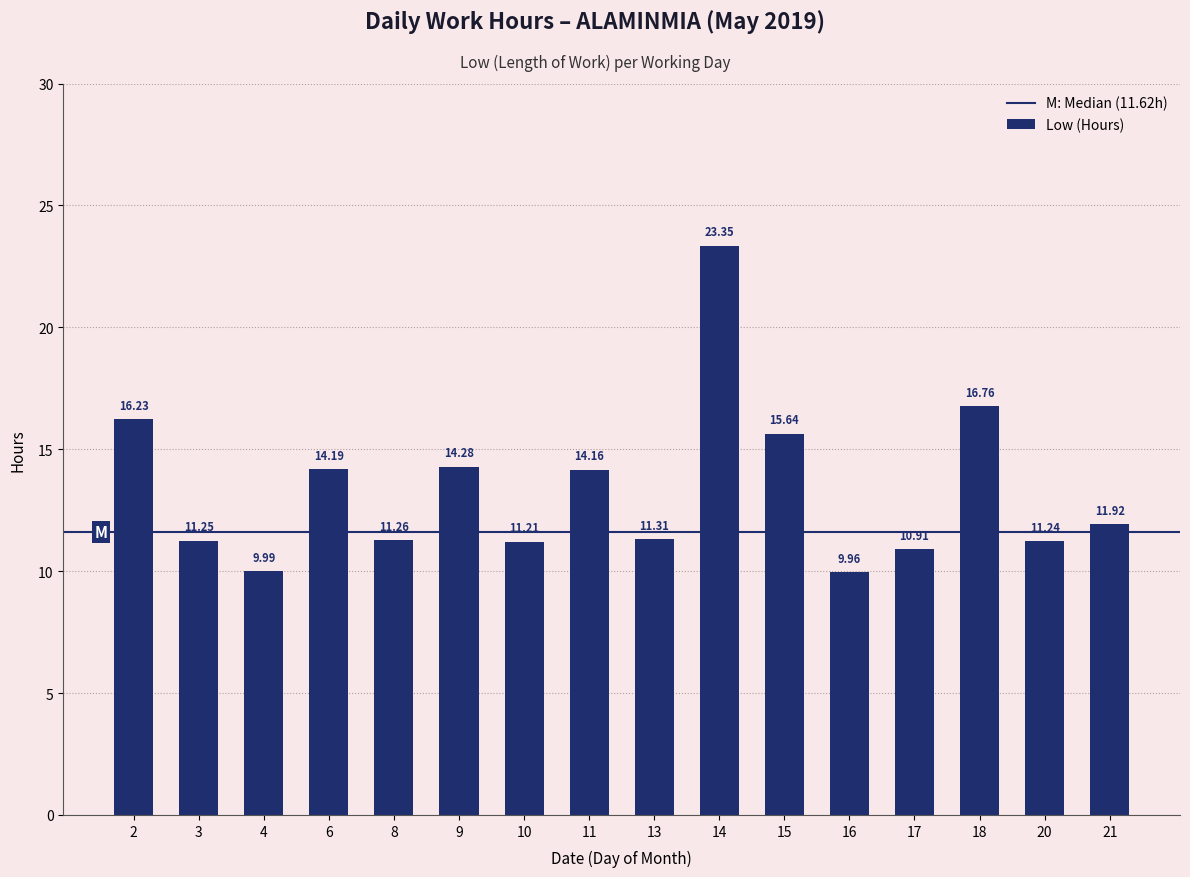

How many values are below 11?

3